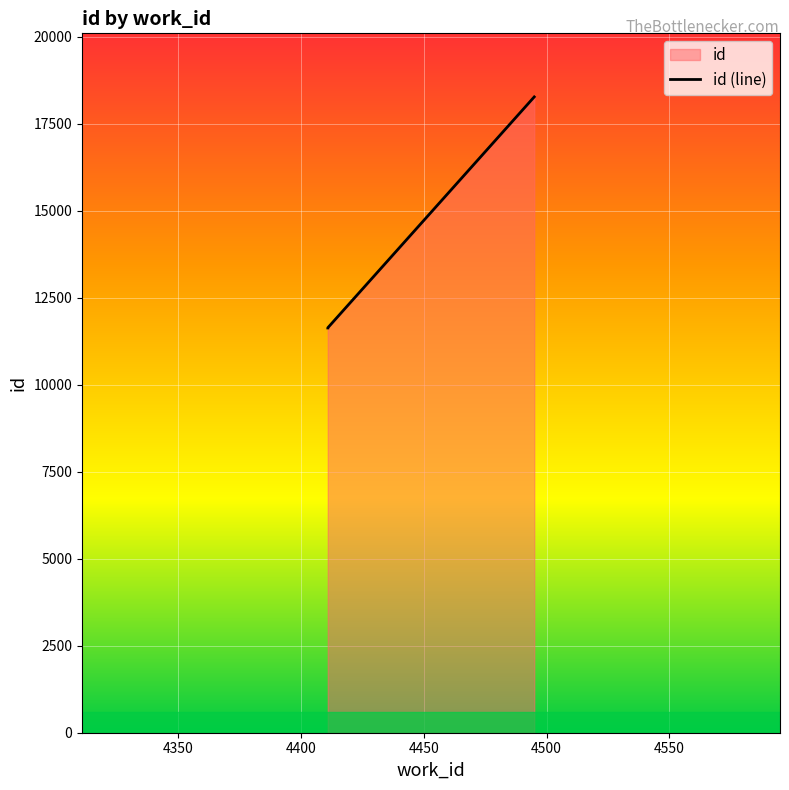

Is it true that the value at 4411 is 19098?

False